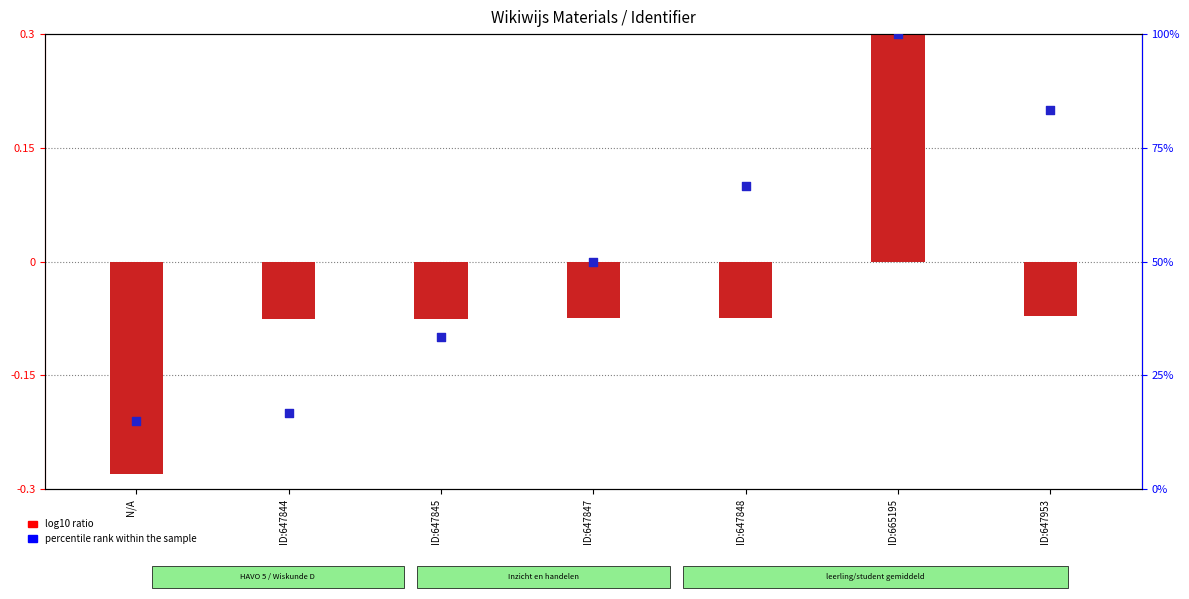

Is the value of log10 ratio at ID:647844 greater than the value of percentile rank within the sample at N/A?

No